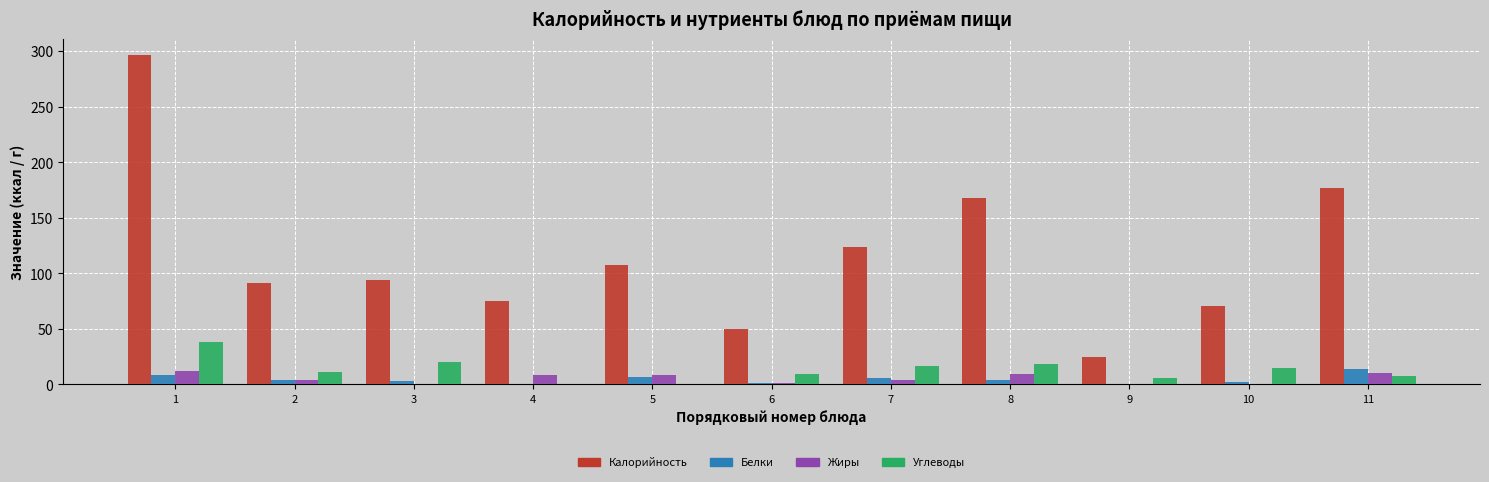

Is the value of Белки at 2 greater than the value of Калорийность at 11?

No